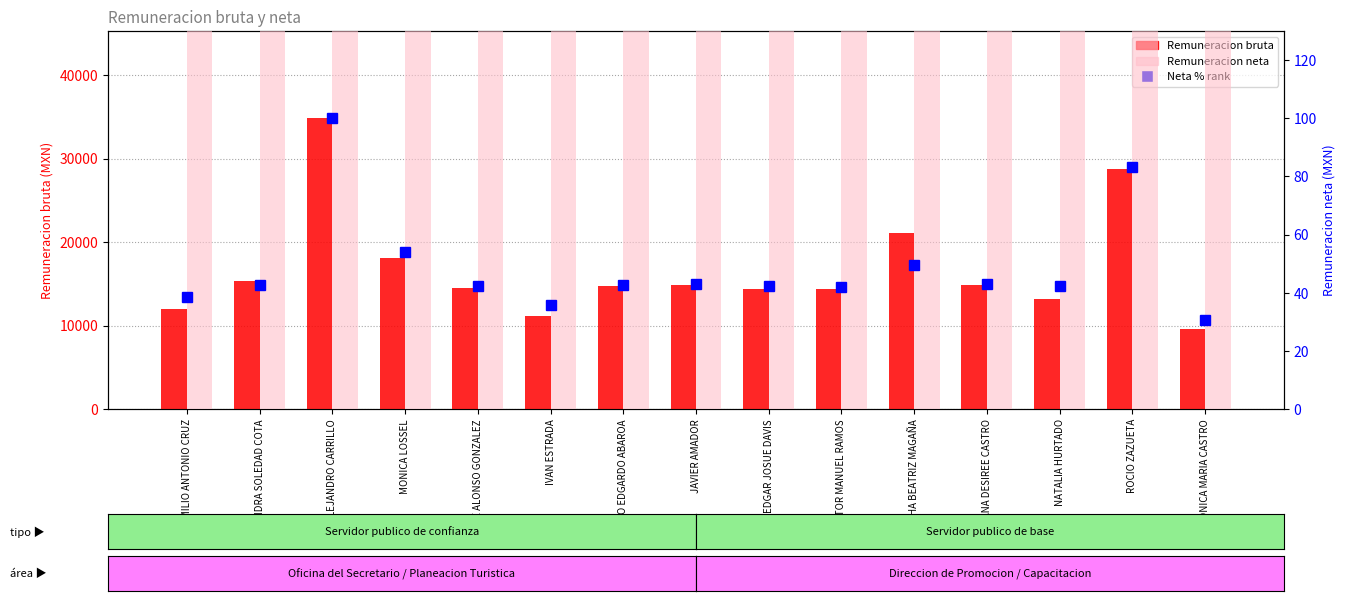

What is the label of the 9th bar from the right?

HUGO EDGARDO ABAROA